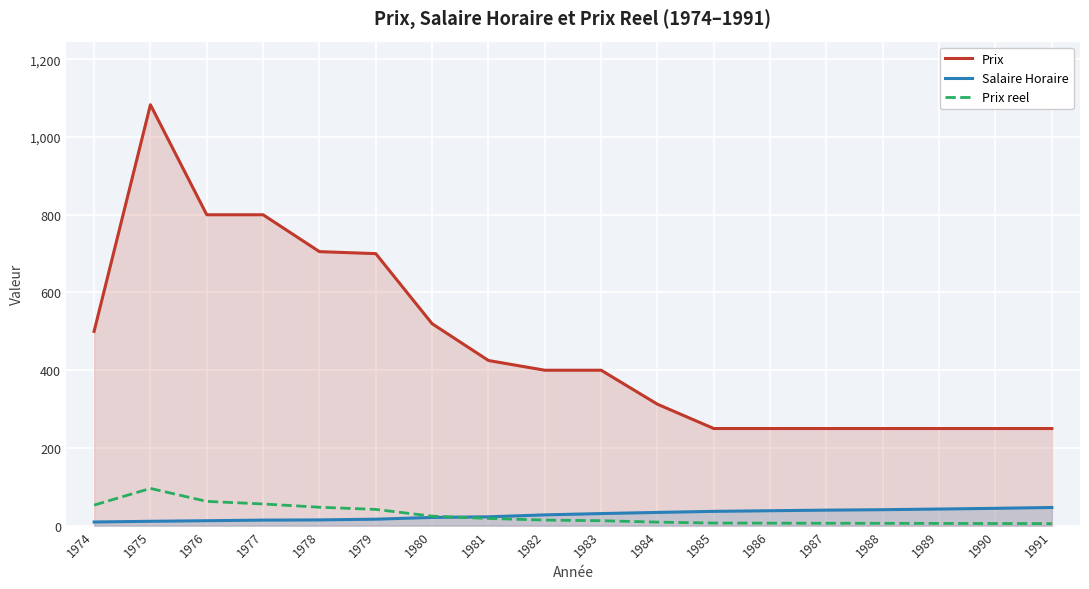

How many values in the Salaire Horaire series exceed 31?

9